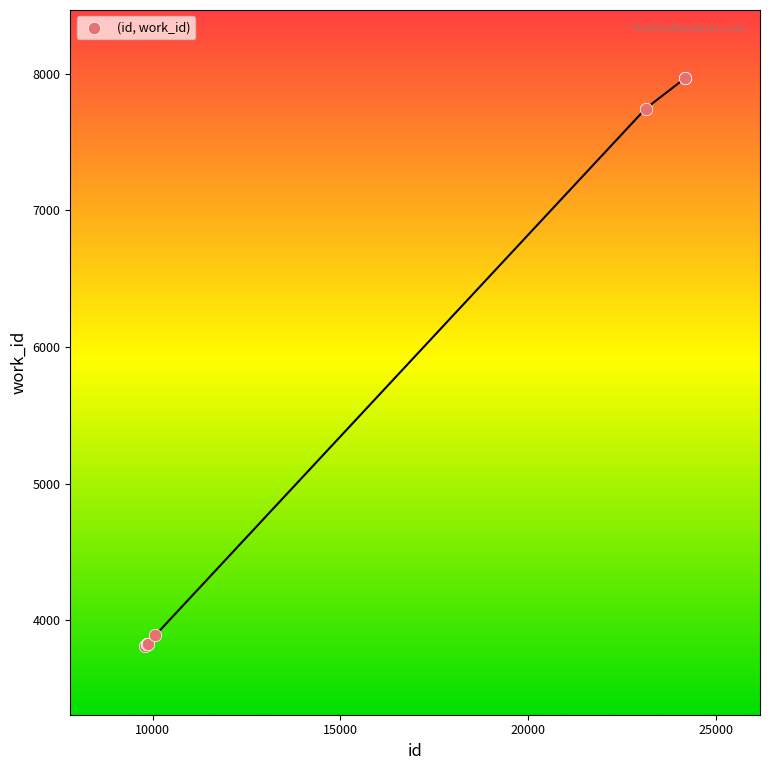

What Y value in the scatter plot is closest to 5888?

7746